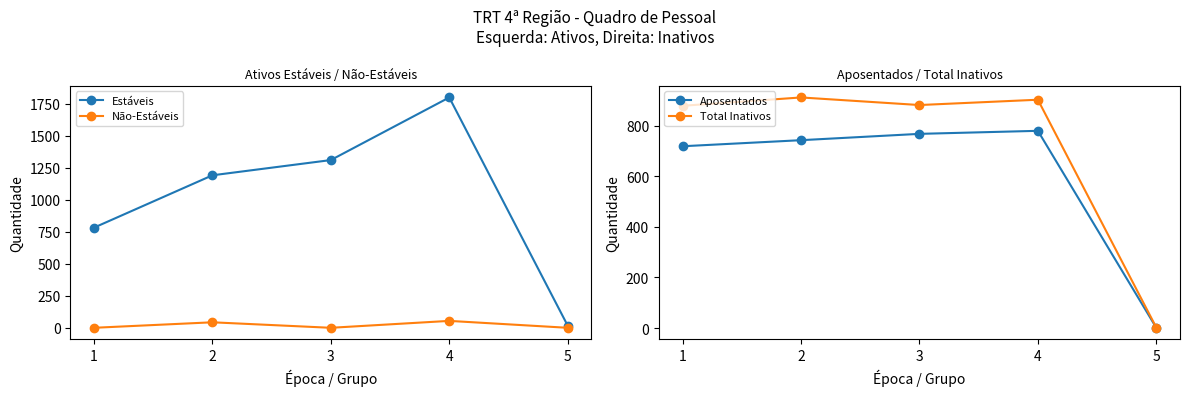

Reading left to right, transcribe all the data shown in this chart.

Estáveis: 1=782	2=1191	3=1310	4=1799	5=17
Não-Estáveis: 1=0	2=43	3=0	4=54	5=0
Aposentados: 1=719	2=743	3=768	4=780	5=1
Total Inativos: 1=879	2=912	3=882	4=903	5=2